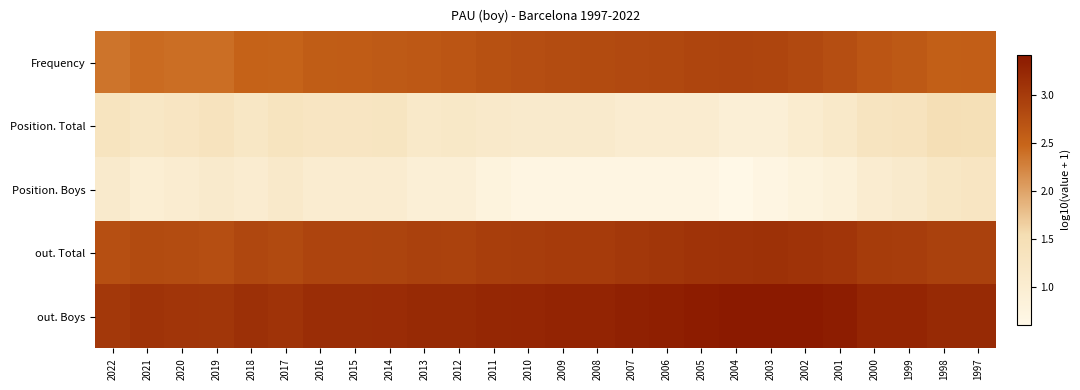

Rank the series at 2021 from highest to lowest value.

out. Boys, out. Total, Frequency, Position. Total, Position. Boys